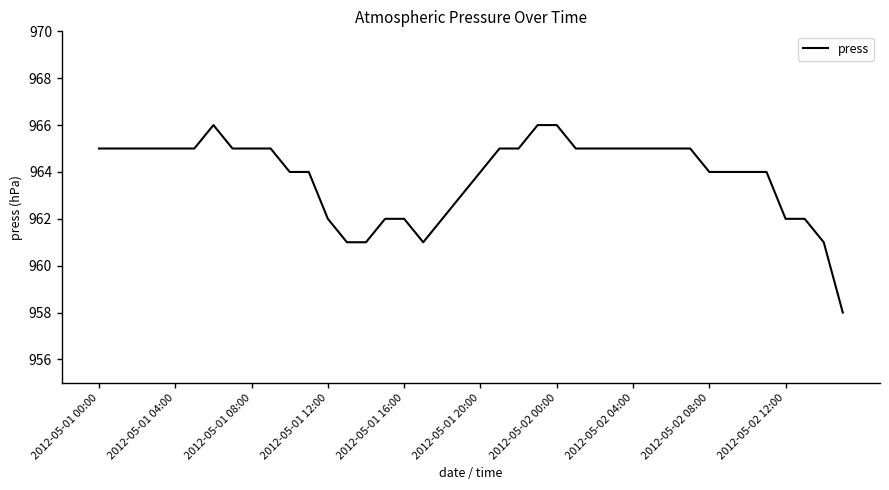

What is the difference between the maximum and minimum values?

8